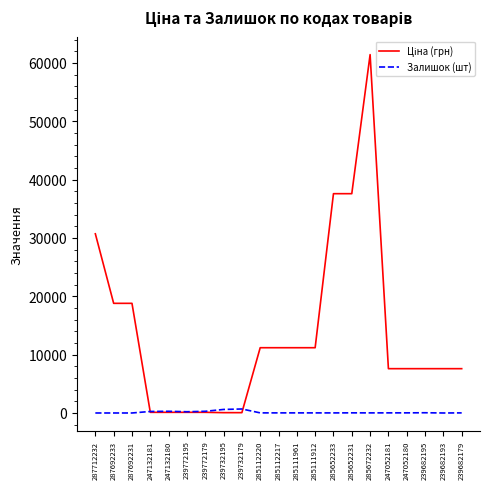

What is the difference between the highest and lowest values at 285652233?

37580.6